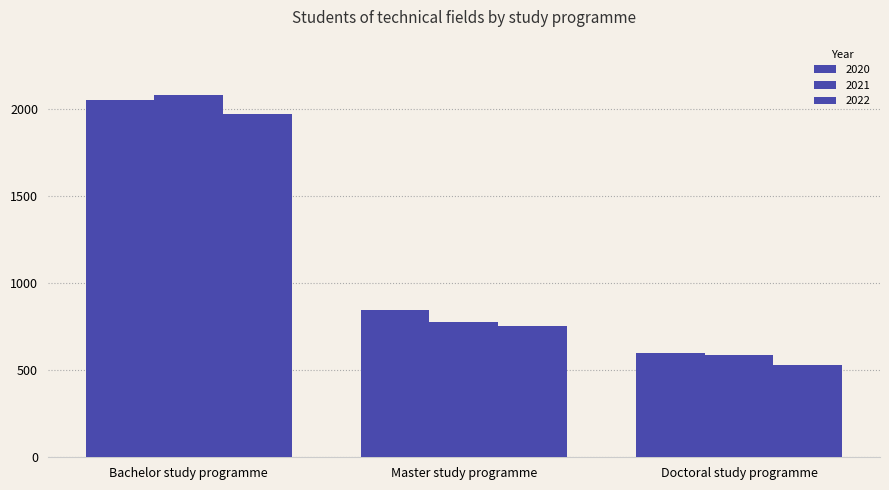

How many distinct data groups are displayed?

3